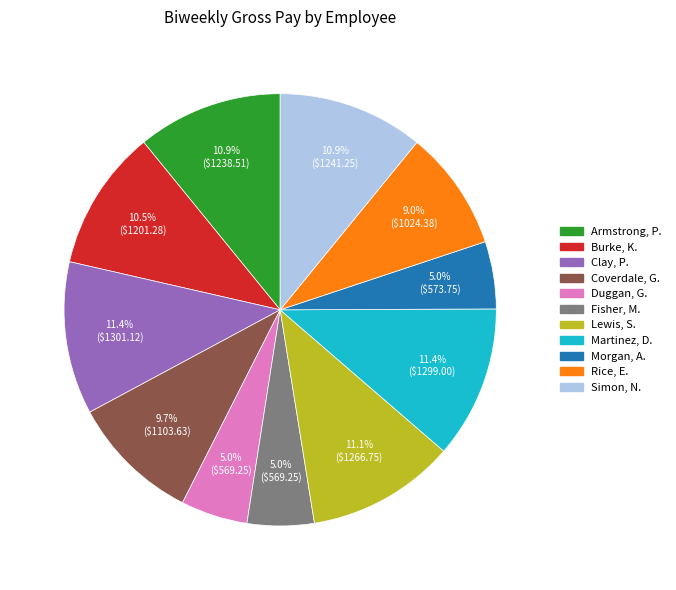

What percentage is NOT represented by Armstrong, P.?

89.1%